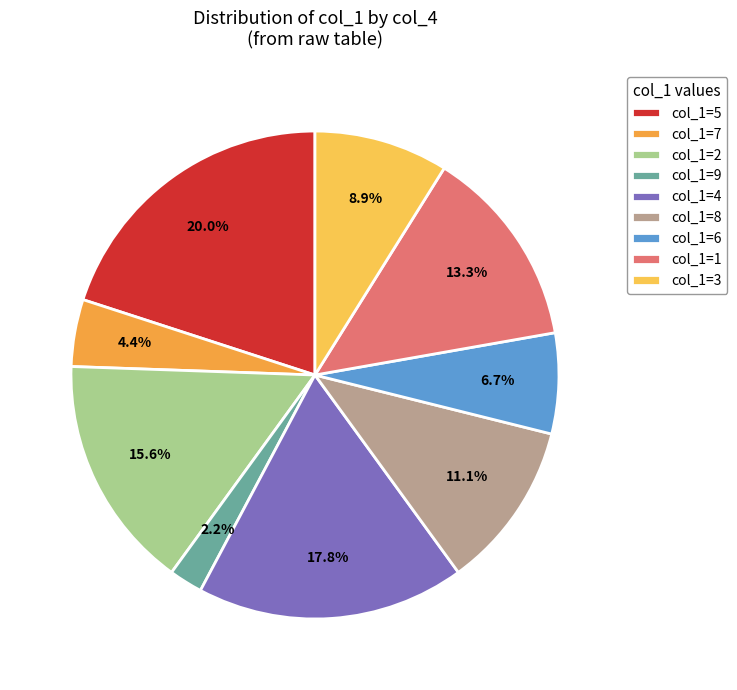

How many slices are in this pie chart?

9